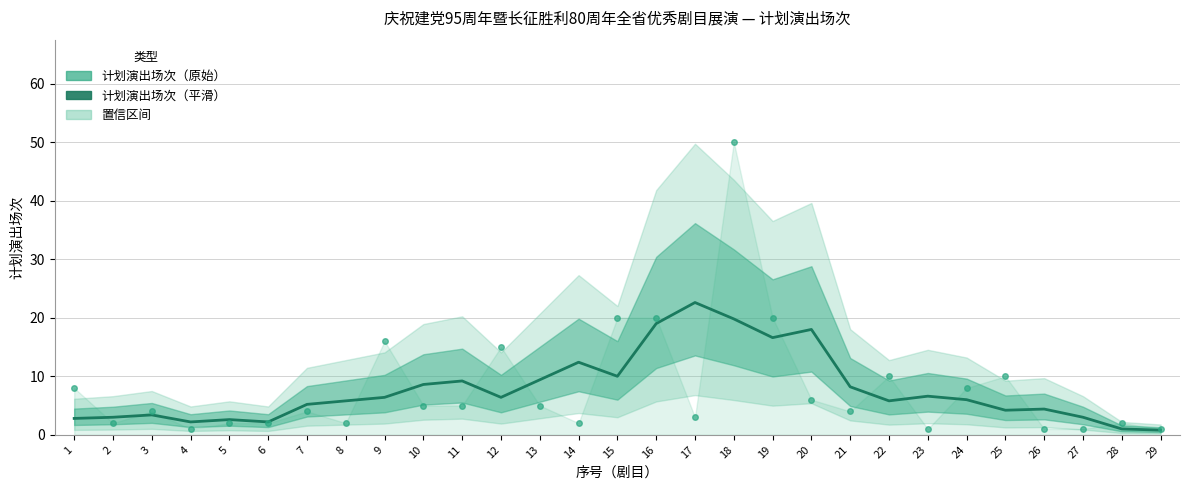

How many lines are shown in the chart?

2